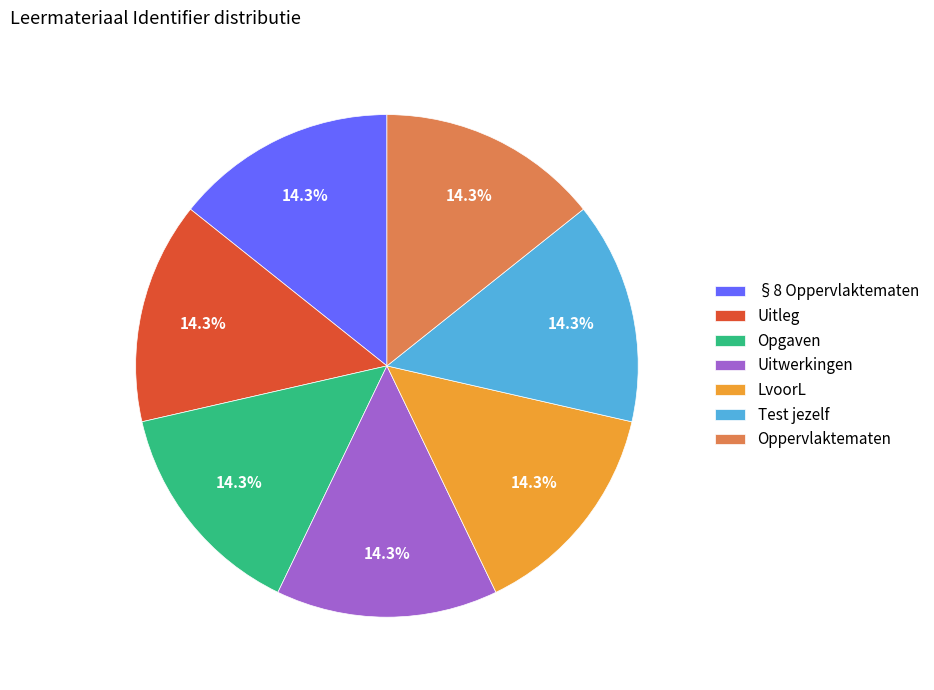

What percentage is the Opgaven slice, to the nearest percent?

14%